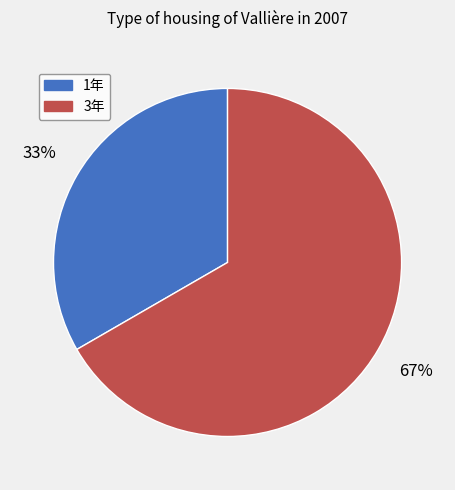

Rank the categories by value from highest to lowest.

3年, 1年